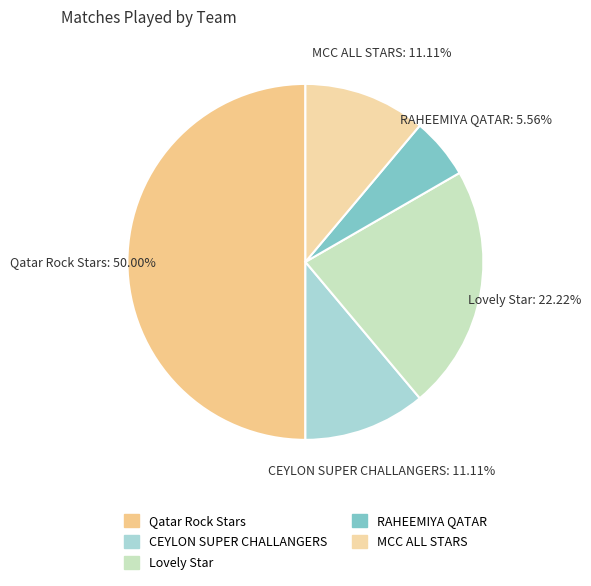

Is it true that CEYLON SUPER CHALLANGERS is 1% of the pie?

False